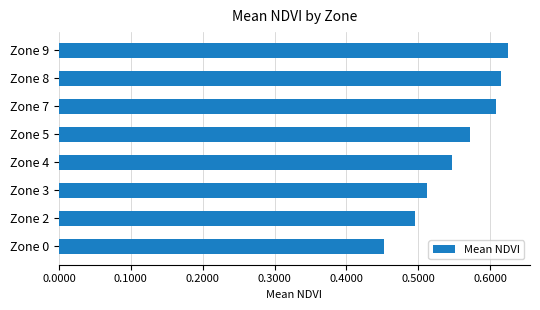

What is the sum of the values at Zone 7 and Zone 8?

1.2